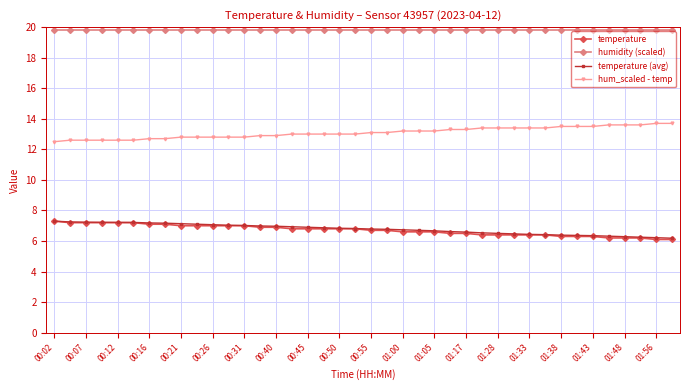

At how many categories does at least one series exceed 11?

40